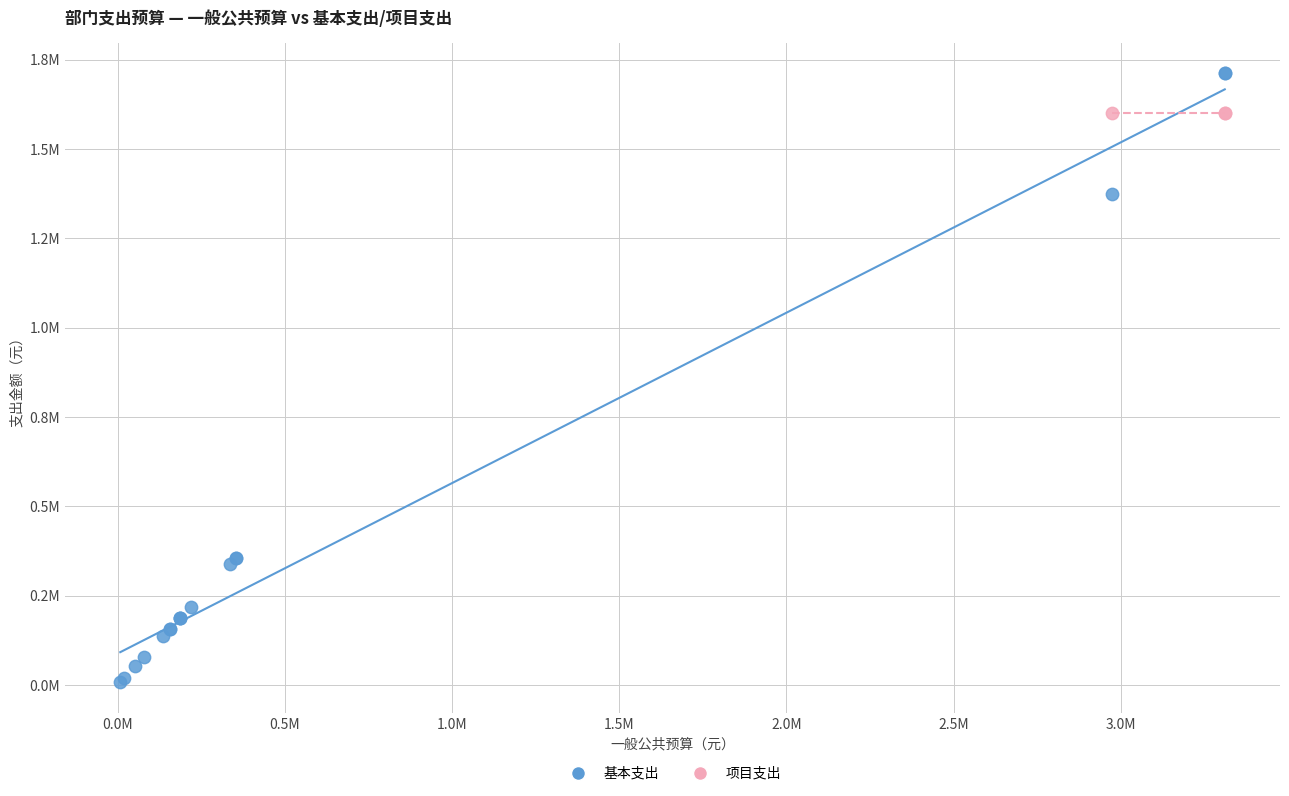

What are all the series names shown in the legend?

基本支出, 项目支出